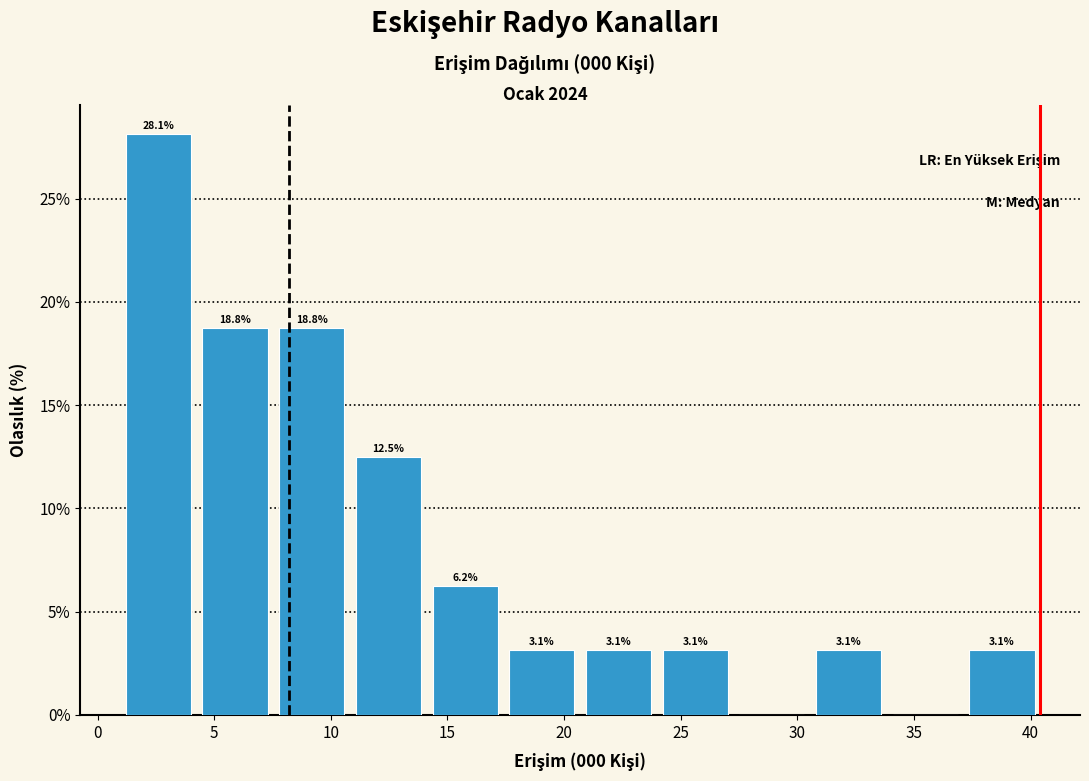

Which range on the x-axis has the tallest bar?

1.0 to 4.5